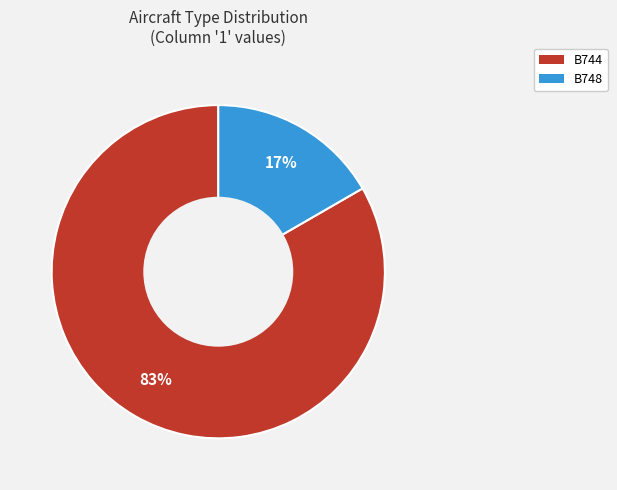

Does B744 account for over 50% of the chart?

Yes